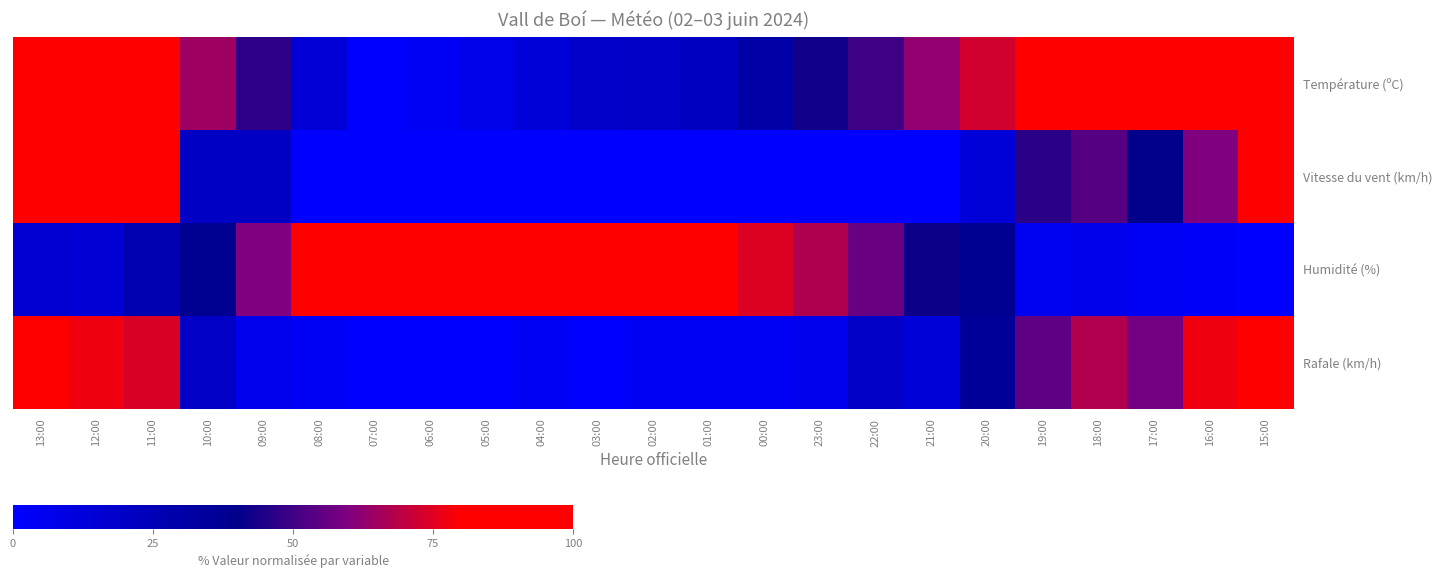

Count the number of data series in this chart.

4